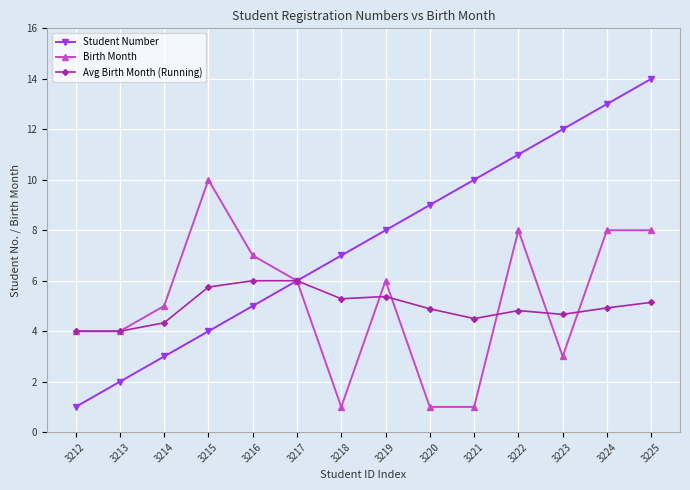

What is the value of the Birth Month point at the 8th from the left?

6.0